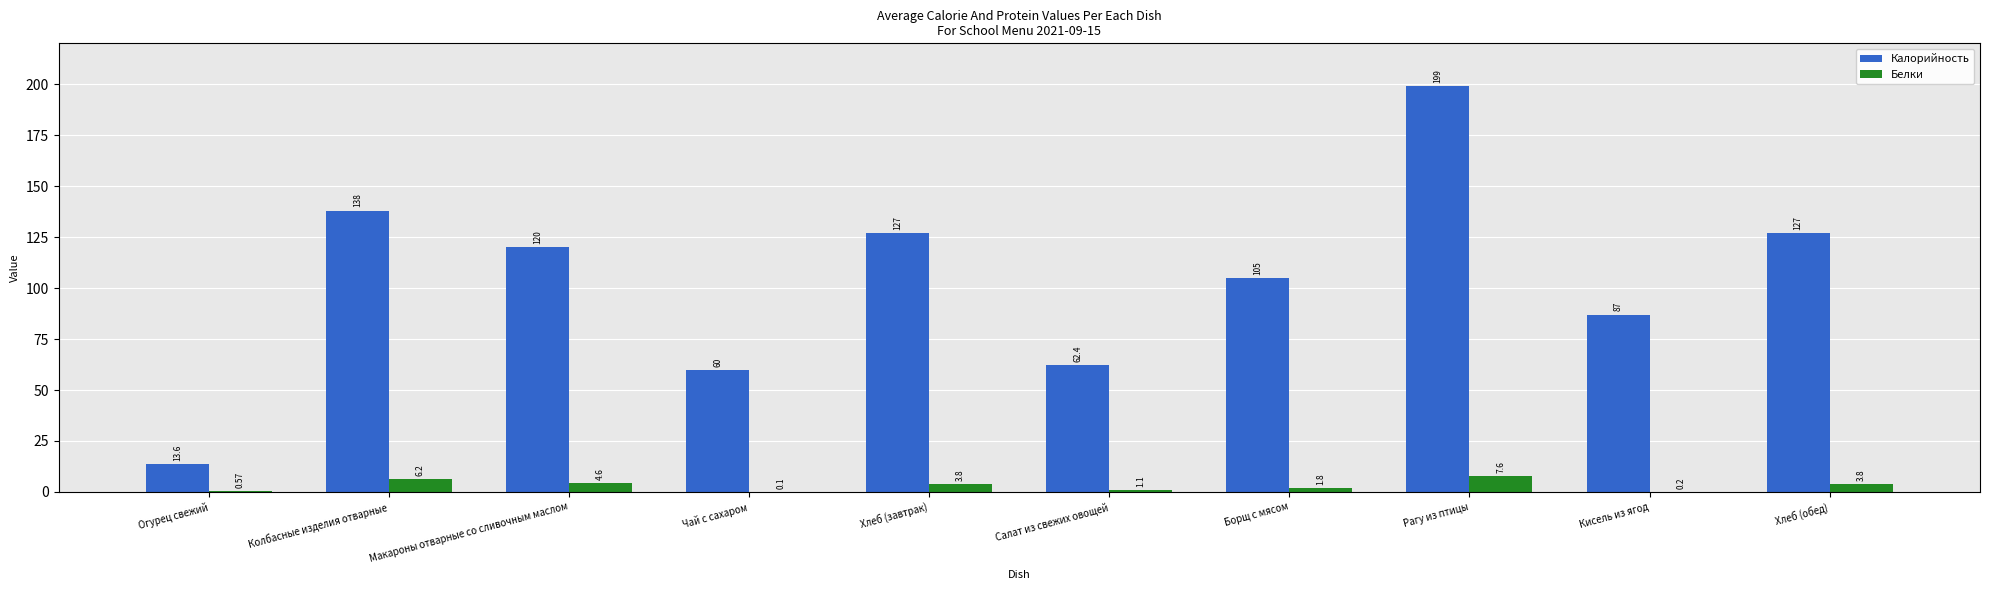

What is the sum of the Калорийность values at Борщ с мясом and Кисель из ягод?

192.0